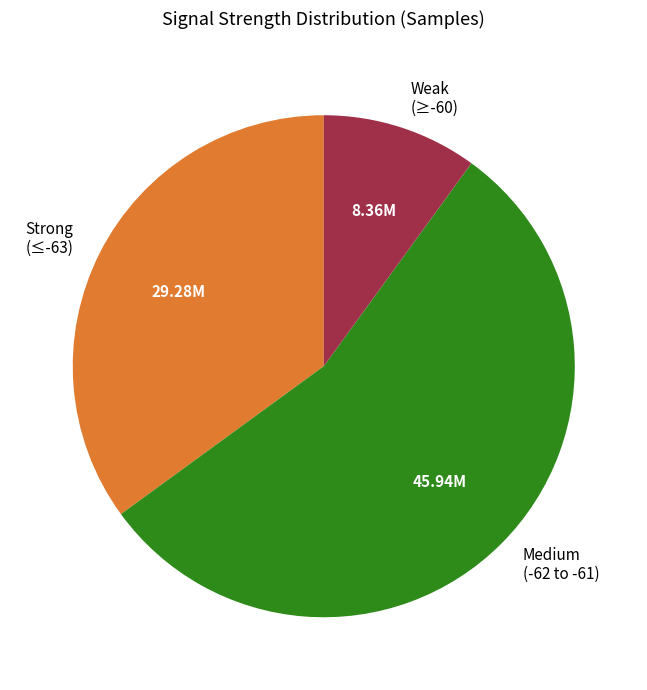

Does Weak (≥-60) account for over 50% of the chart?

No